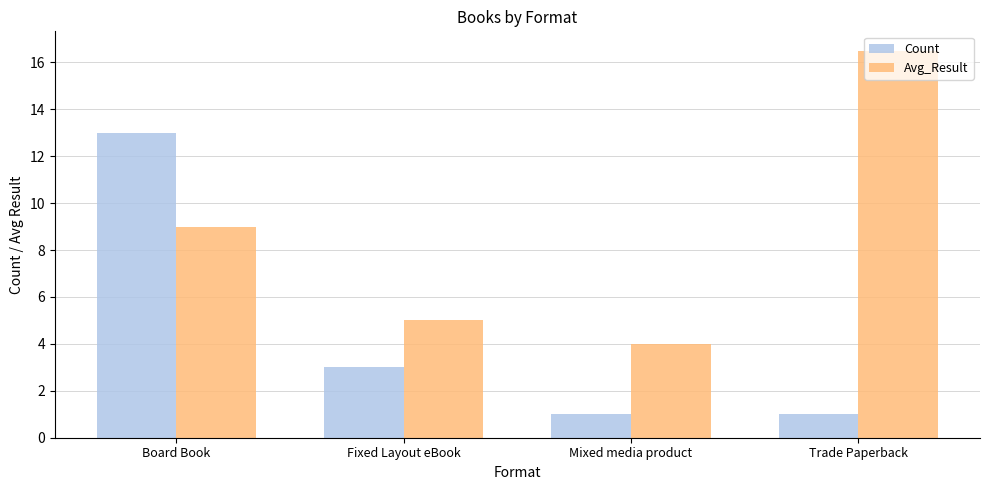

Does the chart contain any negative values?

No